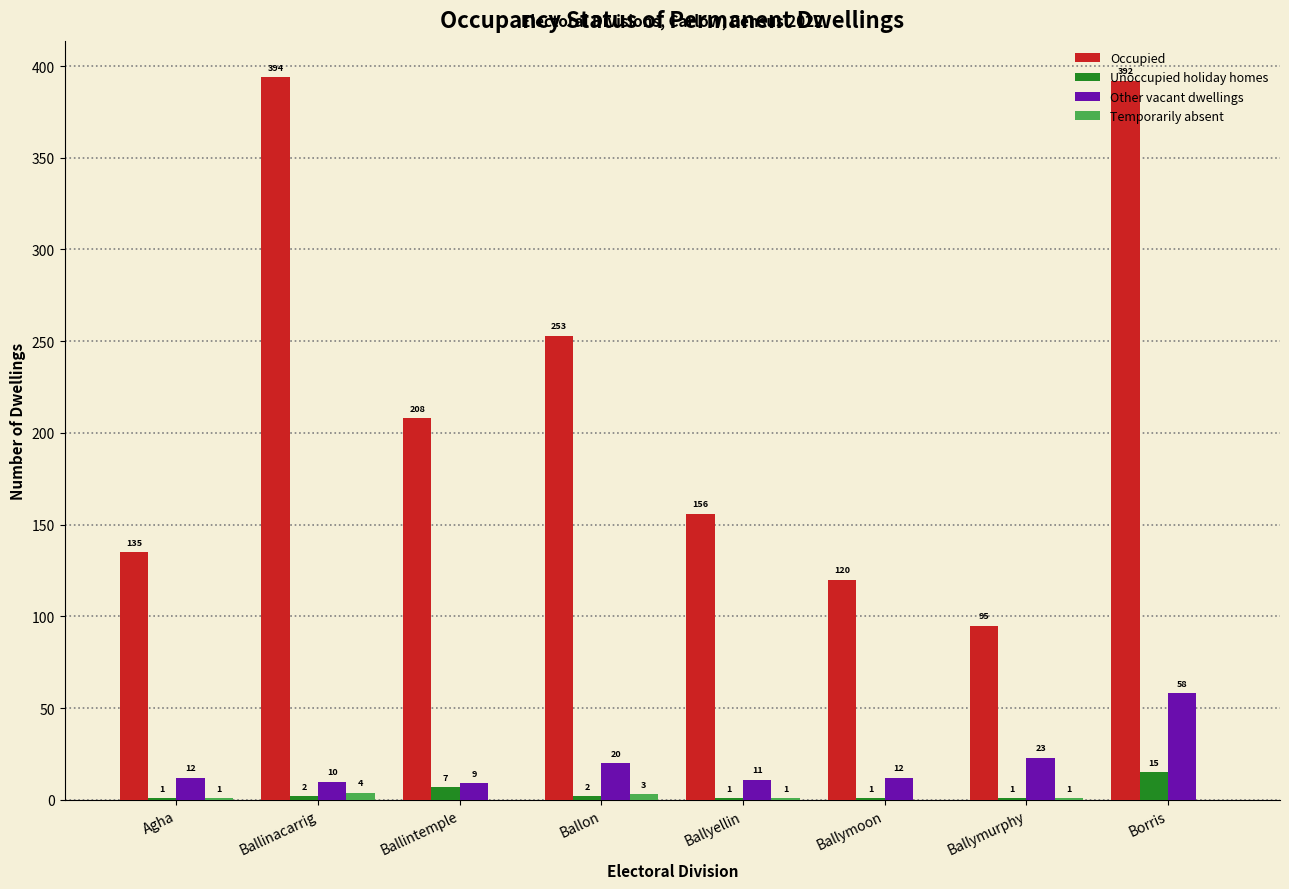

At which label does Occupied first exceed 208?

Ballinacarrig